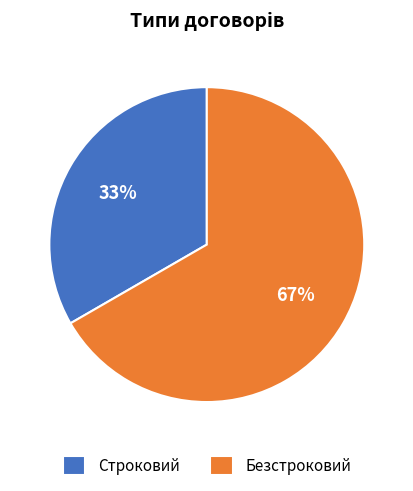

Which category has the smallest portion of the pie?

Строковий